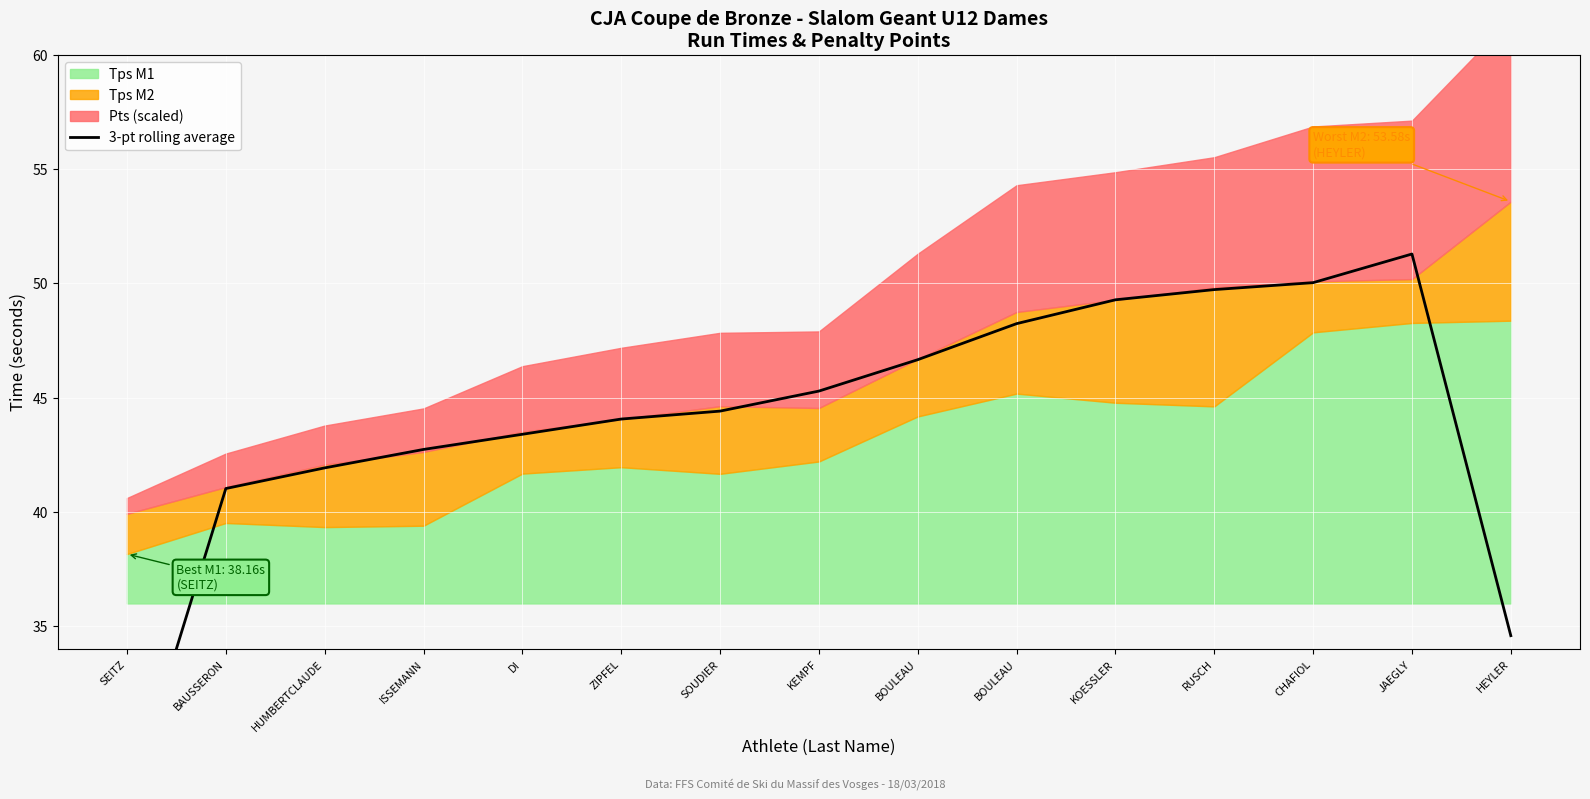

How many values are below 44?

6